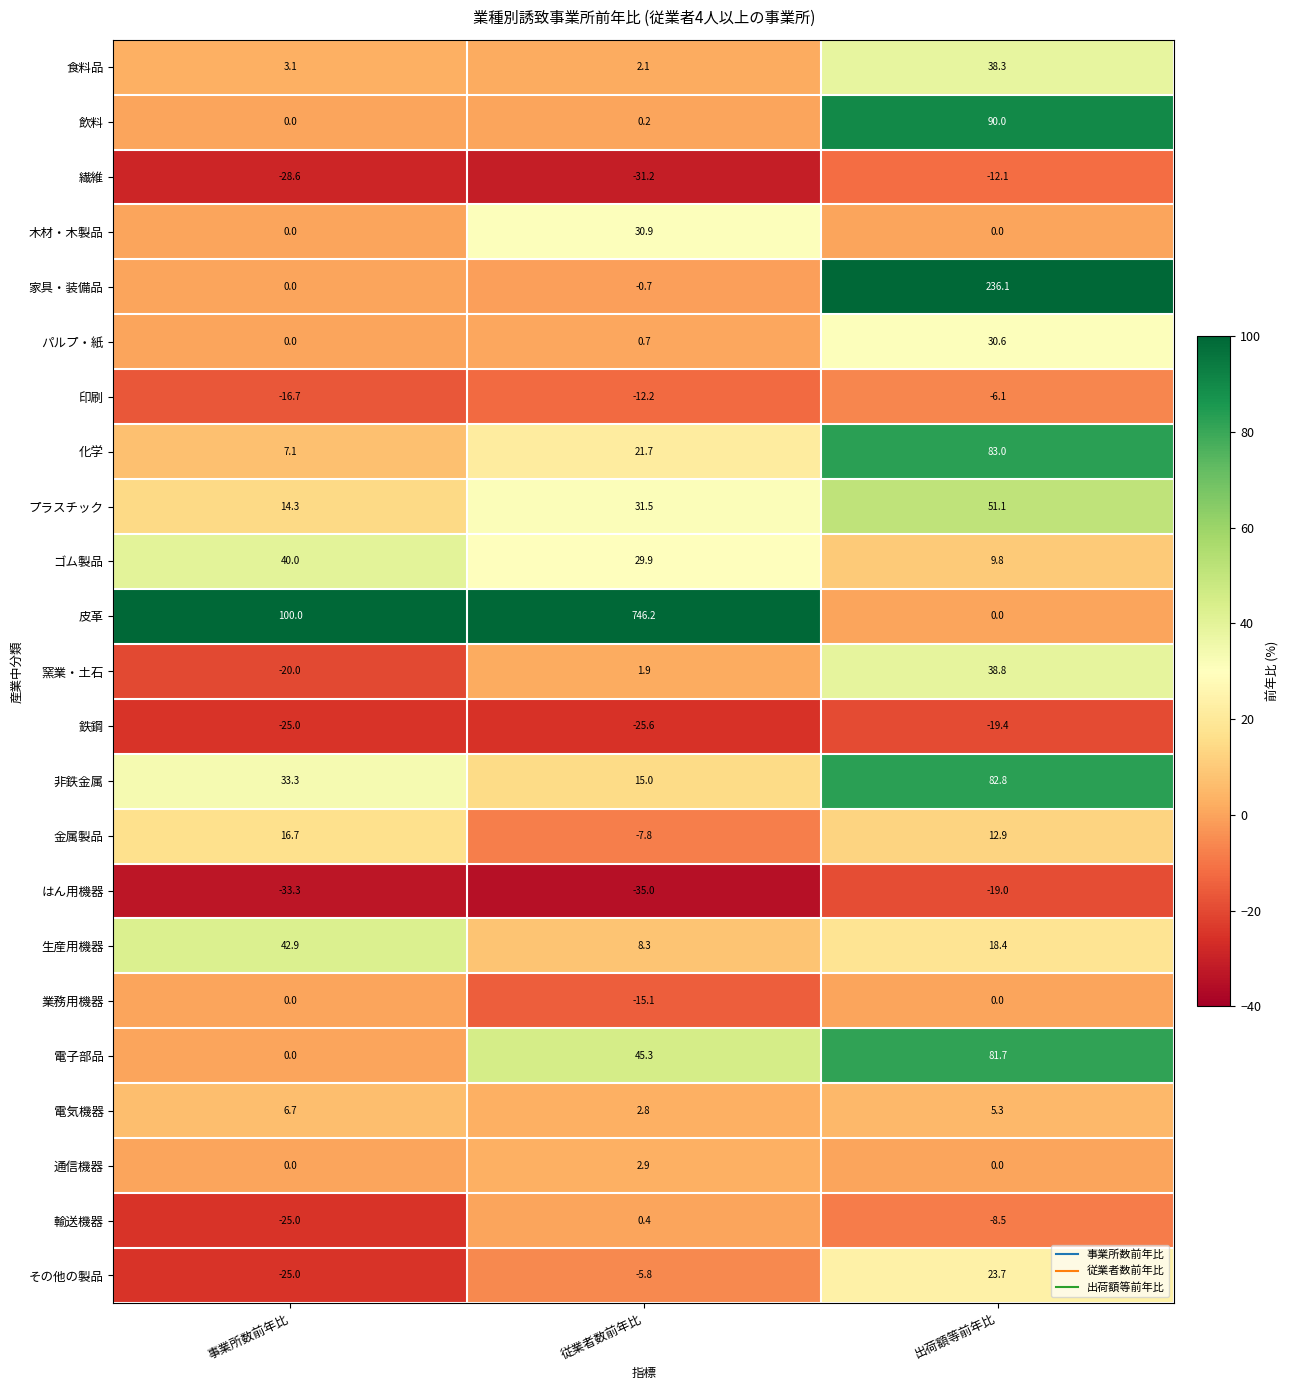

List the series in order of their peak value, highest first.

皮革, 家具・装備品, 飲料, 化学, 非鉄金属, 電子部品, プラスチック, 生産用機器, ゴム製品, 窯業・土石, 食料品, 木材・木製品, パルプ・紙, その他の製品, 金属製品, 電気機器, 通信機器, 輸送機器, 業務用機器, 印刷, 繊維, はん用機器, 鉄鋼